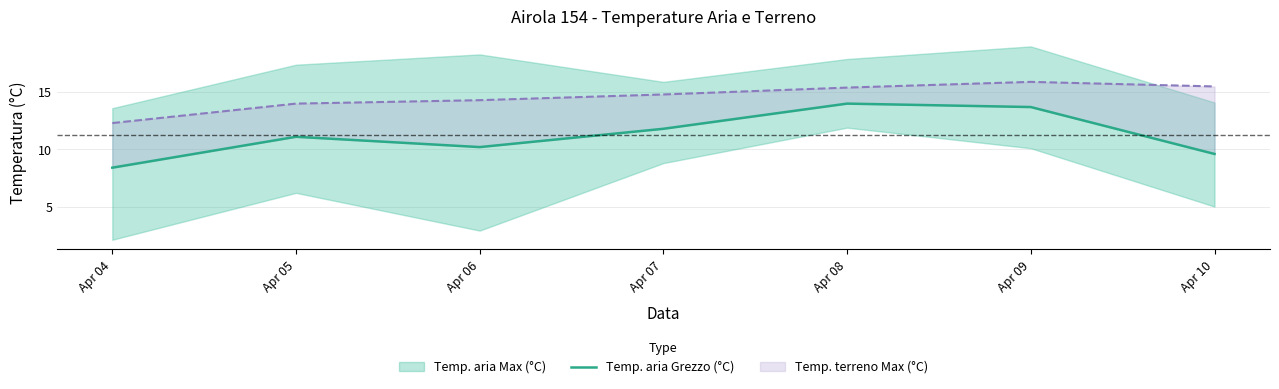

What is the sum of the values at Apr 04 and Apr 05?

19.5